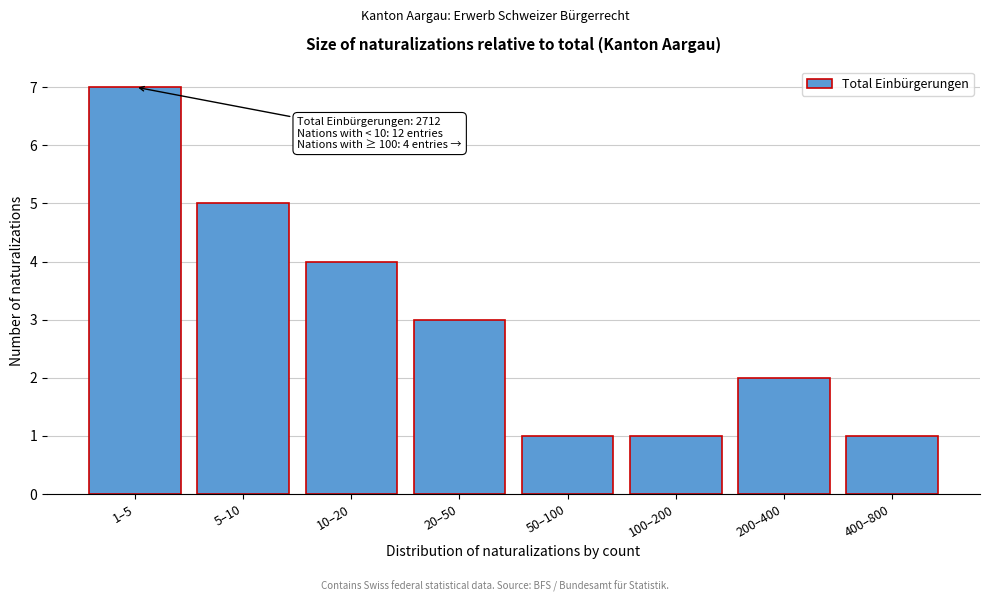

Reading left to right, extract all data points from this chart.

7	5	4	3	1	1	2	1